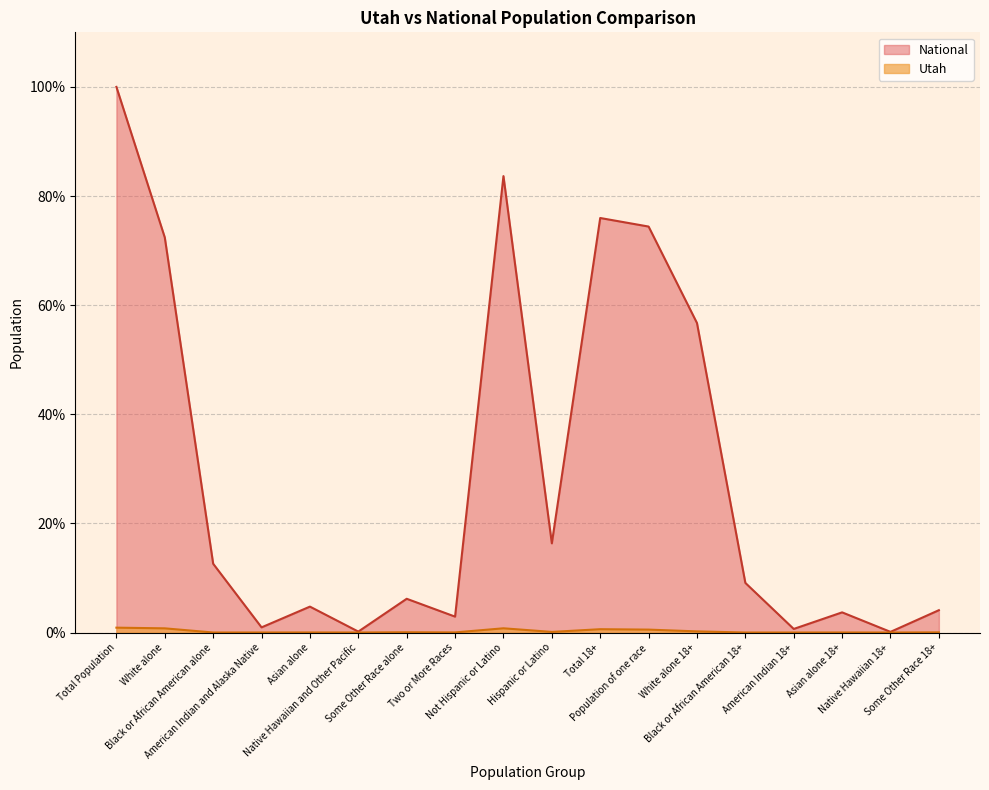

Between American Indian and Alaska Native and Some Other Race alone, which series saw the biggest shift?

National